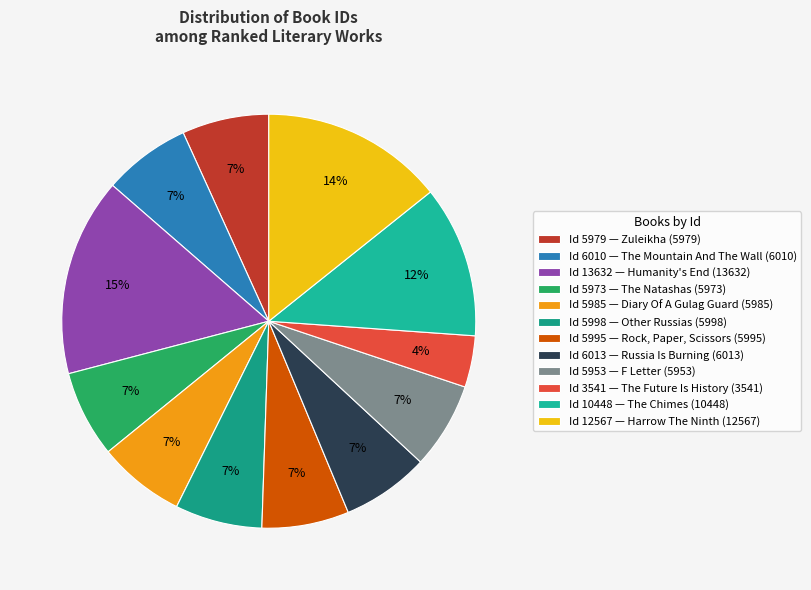

Rank the categories by value from highest to lowest.

Humanity's End (13632), Harrow The Ninth (12567), The Chimes (10448), Russia Is Burning (6013), The Mountain And The Wall (6010), Other Russias (5998), Rock, Paper, Scissors (5995), Diary Of A Gulag Guard (5985), Zuleikha (5979), The Natashas (5973), F Letter (5953), The Future Is History (3541)